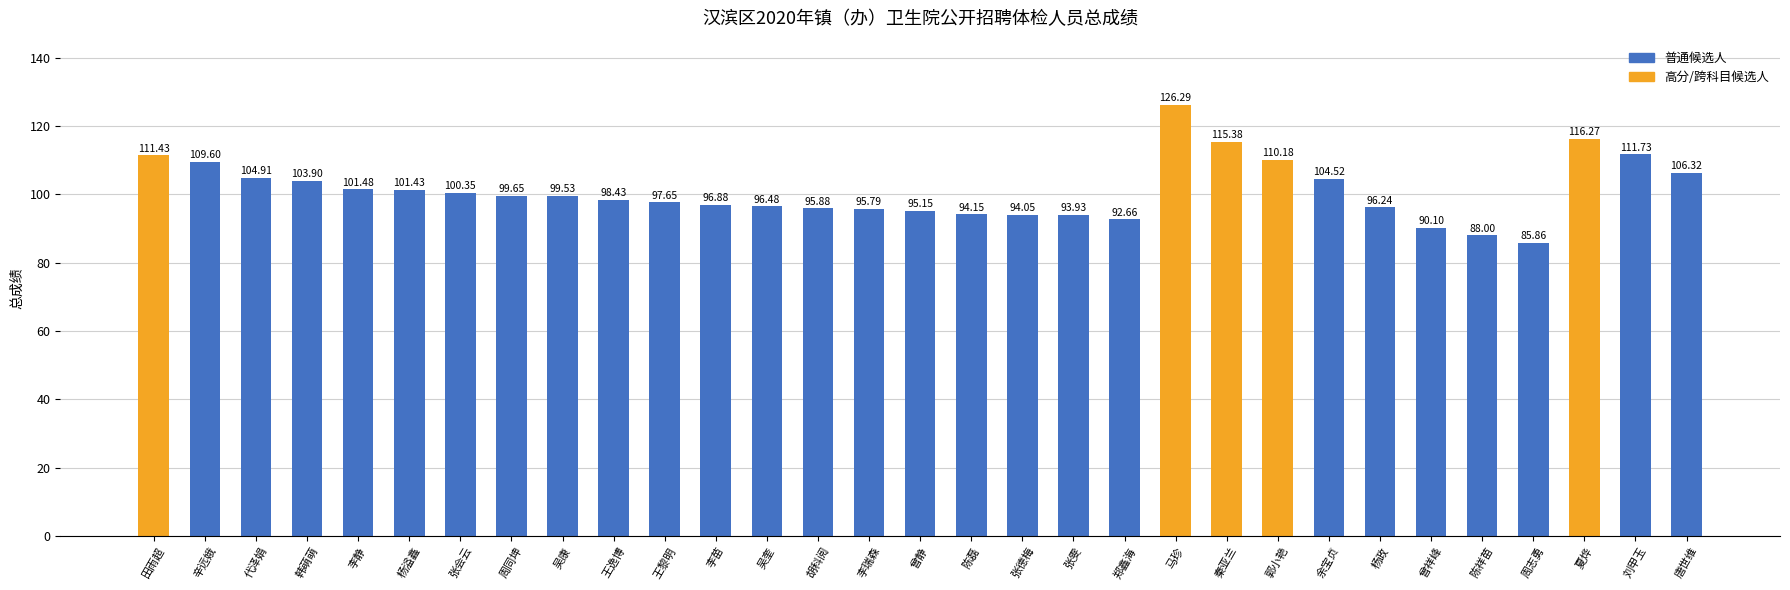

Is it true that the value at 杨政 is 134.4?

False